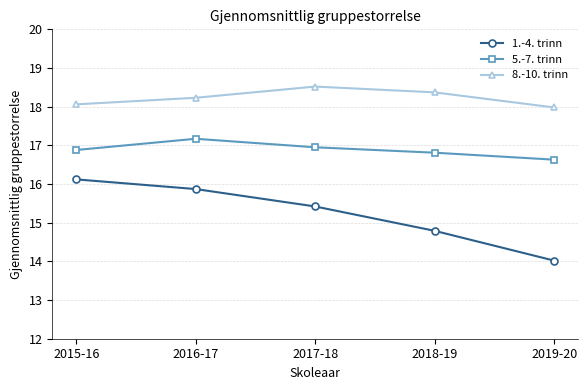

What is the label of the 2nd point from the right?

2018-19